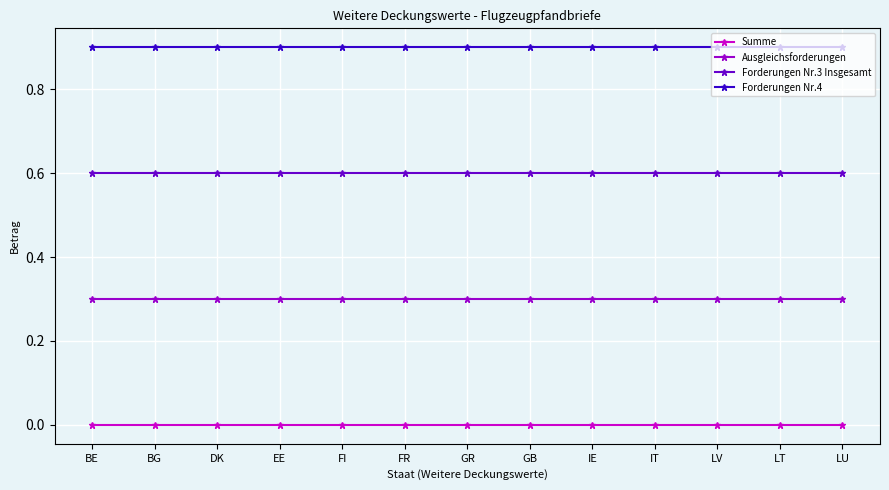

What position from the right is LU?

1